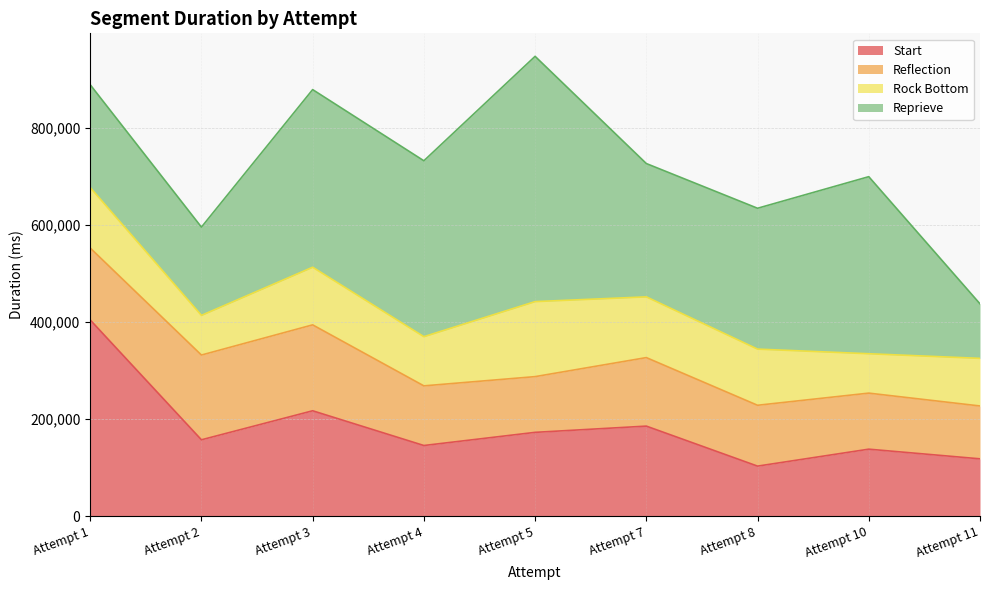

True or false: Reprieve and Rock Bottom cross at least once.

False